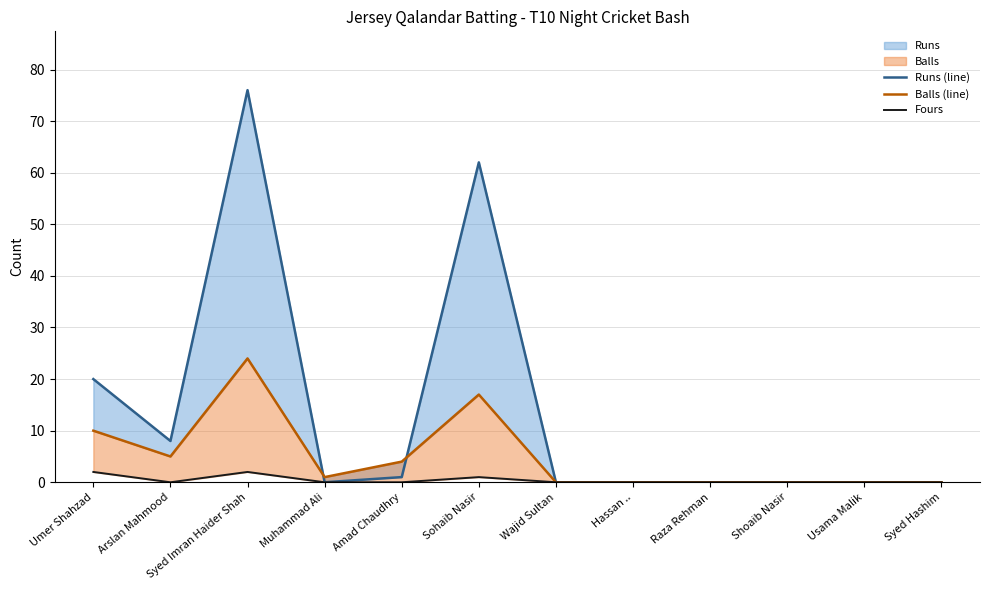

Which series changed the most between Umer Shahzad and Hassan ..?

Runs (line)